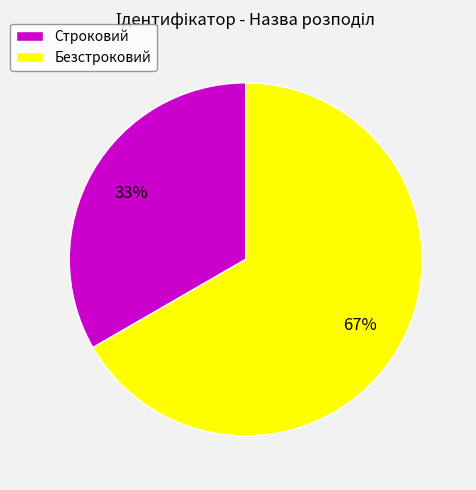

True or false: Строковий accounts for 33% of the total.

True